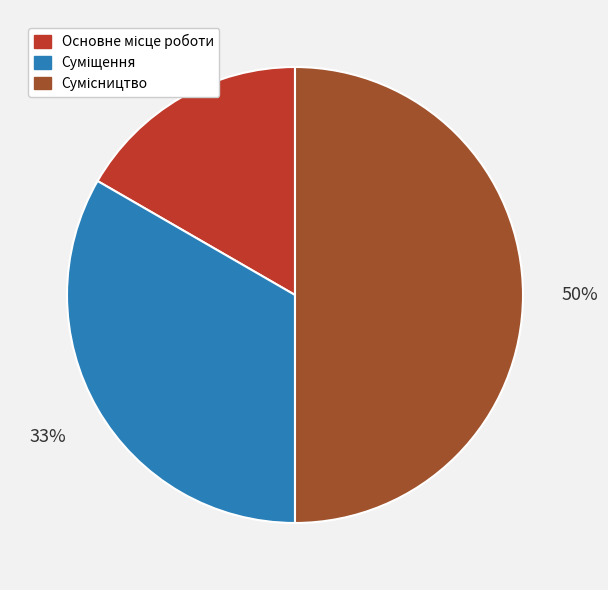

How many segments does this pie chart have?

3